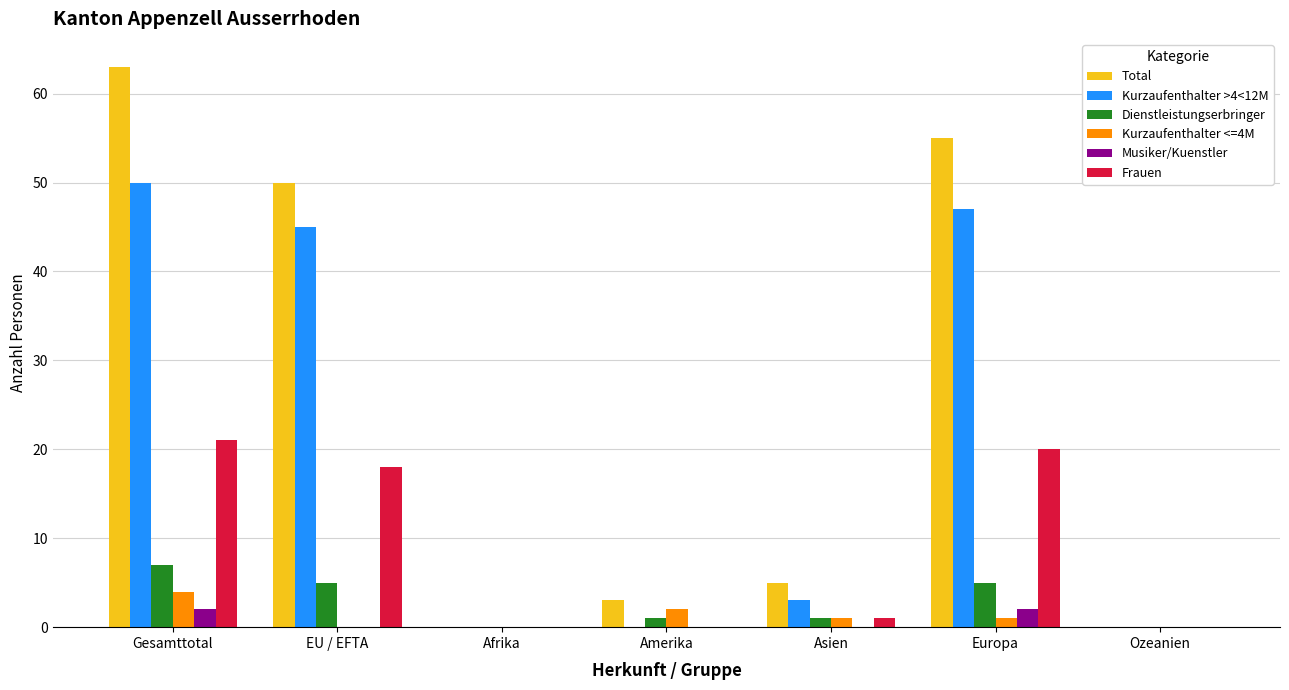

At which label does Kurzaufenthalter >4<12M first exceed 3?

Gesamttotal